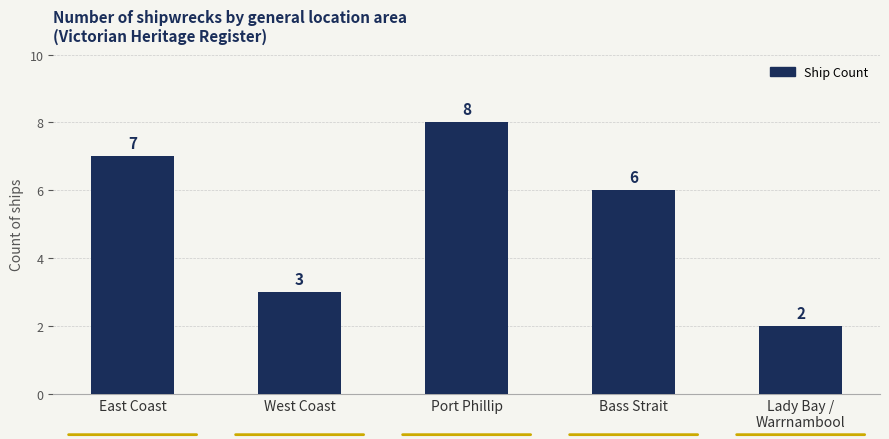

True or false: the data shows 10 at East Coast.

False